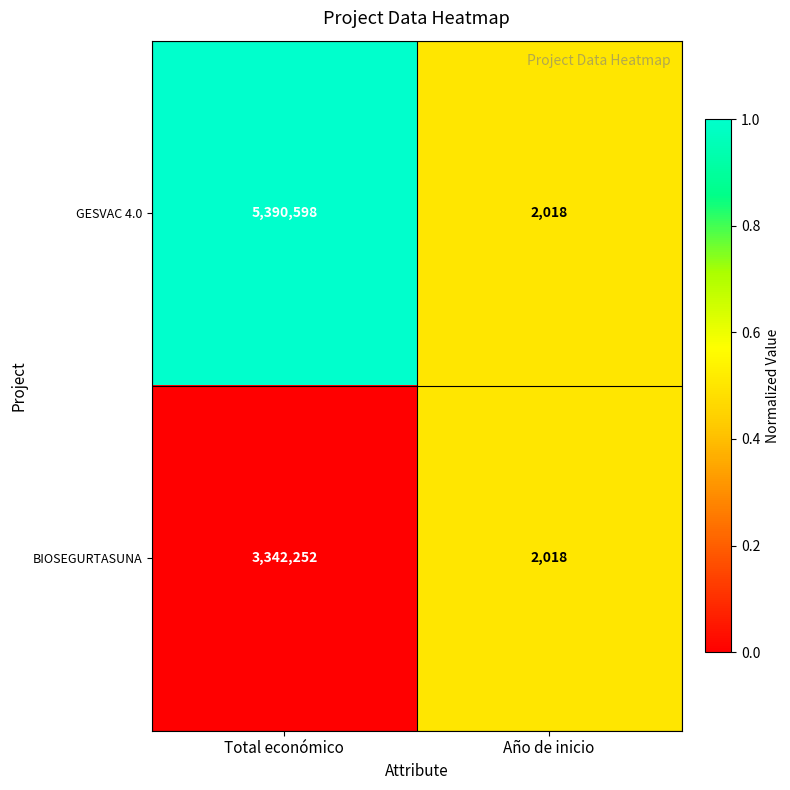

Reading left to right, what are all the values shown in this chart?

GESVAC 4.0: 5390598	2018
BIOSEGURTASUNA: 3342252	2018